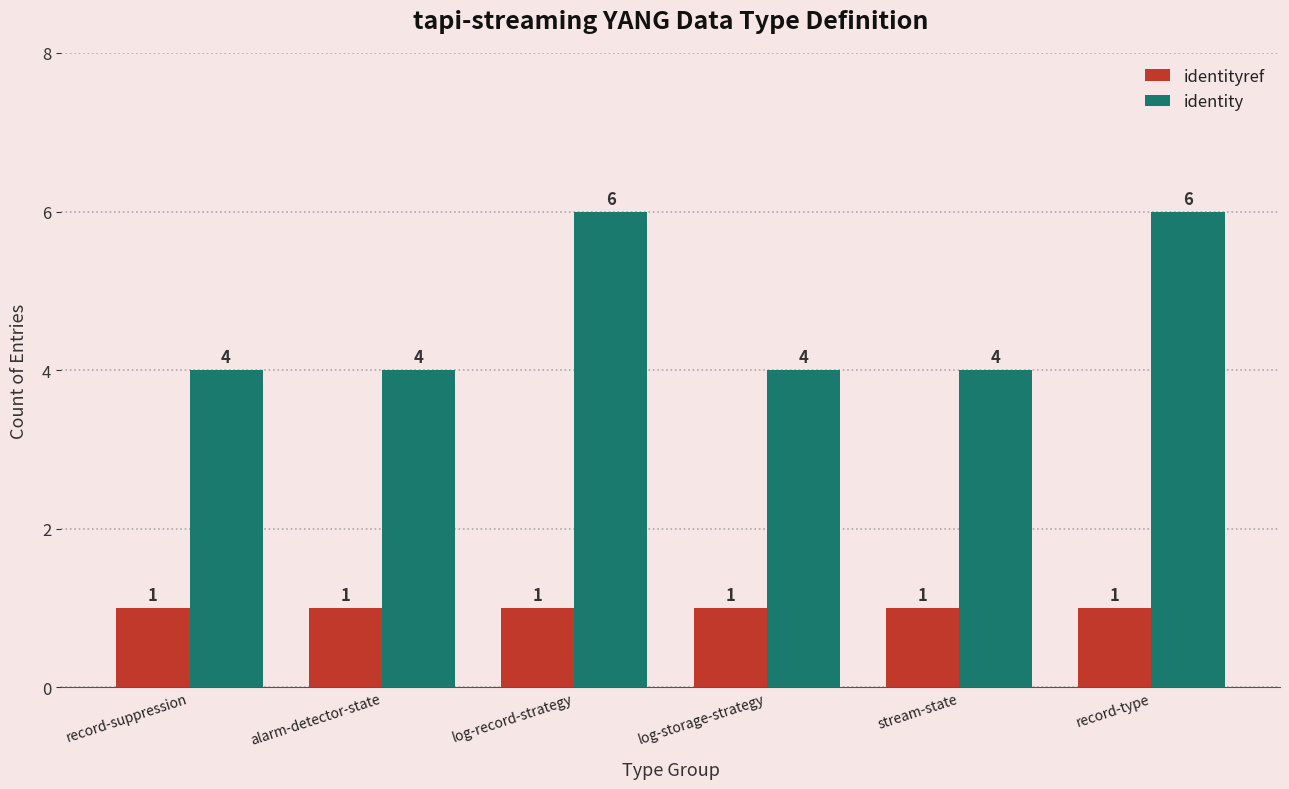

True or false: identityref has a value of 1 at record-type.

True